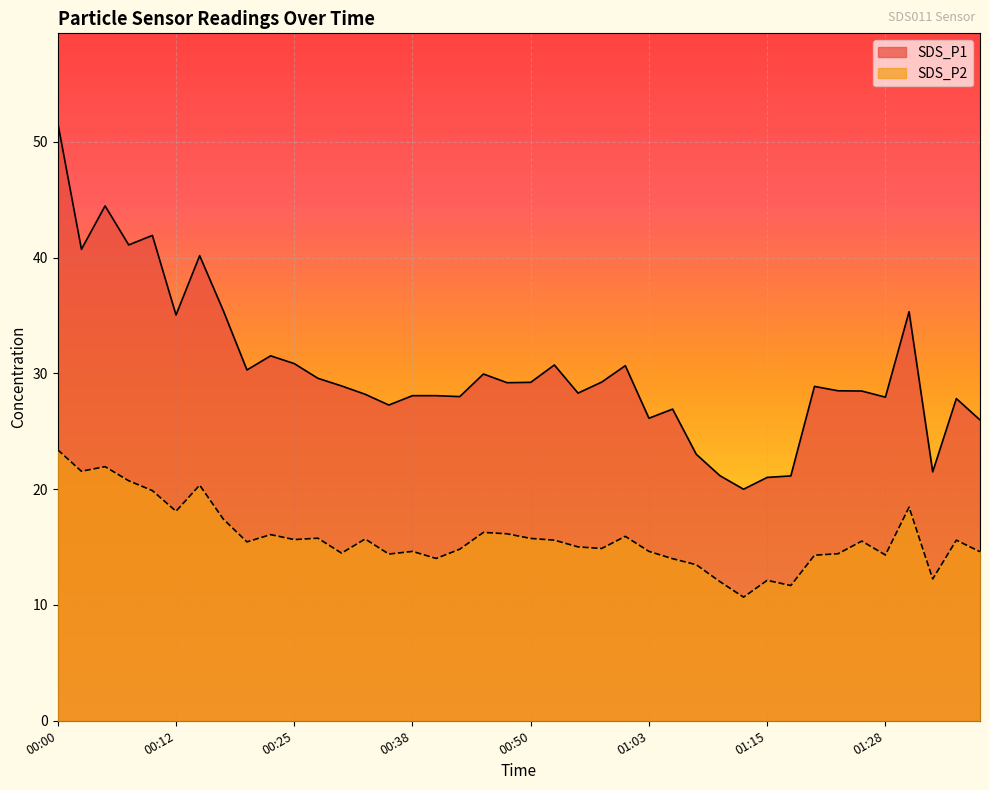

What is the difference between the SDS_P1 values at 00:43 and 00:55?

0.3